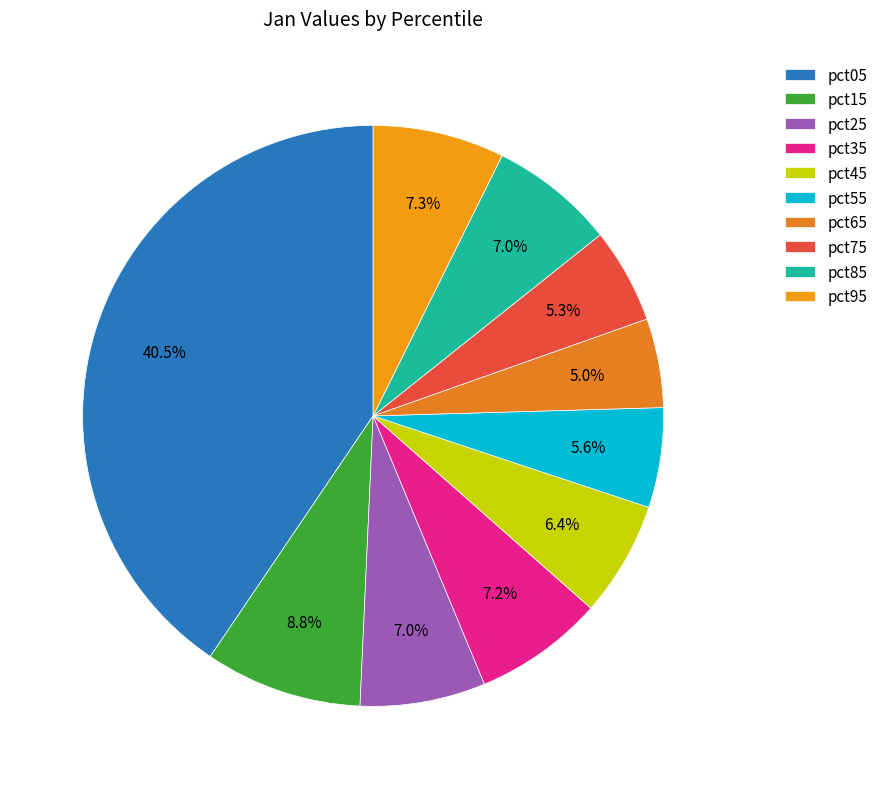

The pct85 slice represents 7% of the pie. True or false?

True